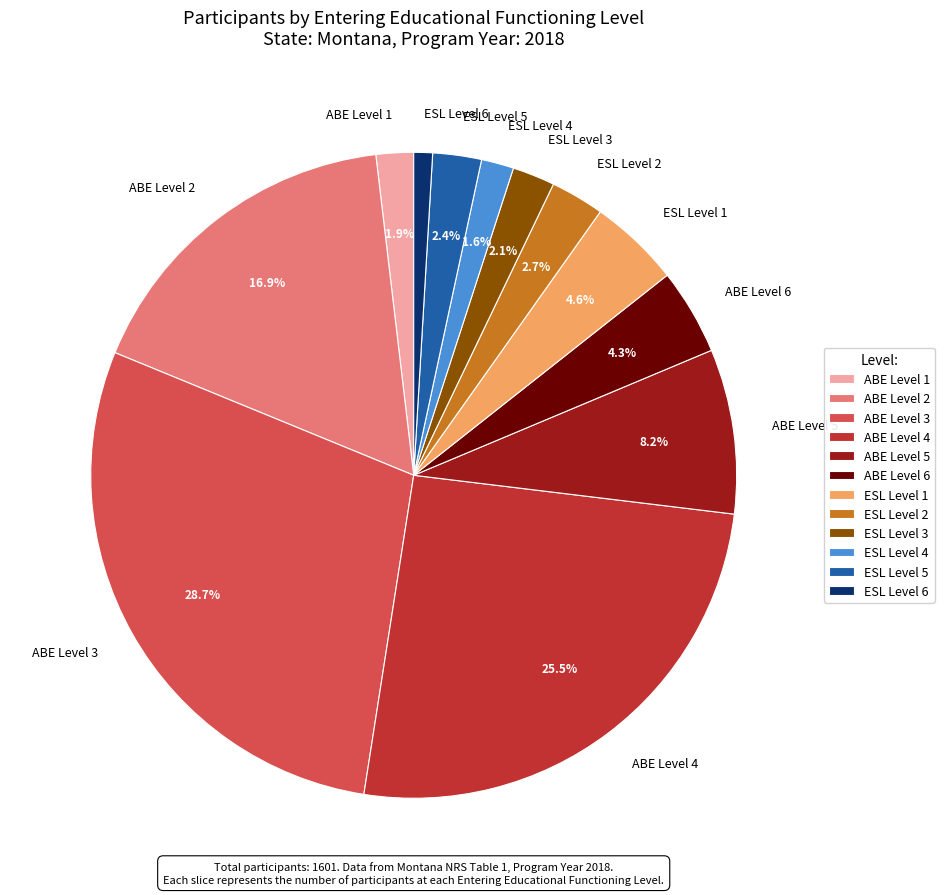

Which slice is the largest?

ABE Level 3